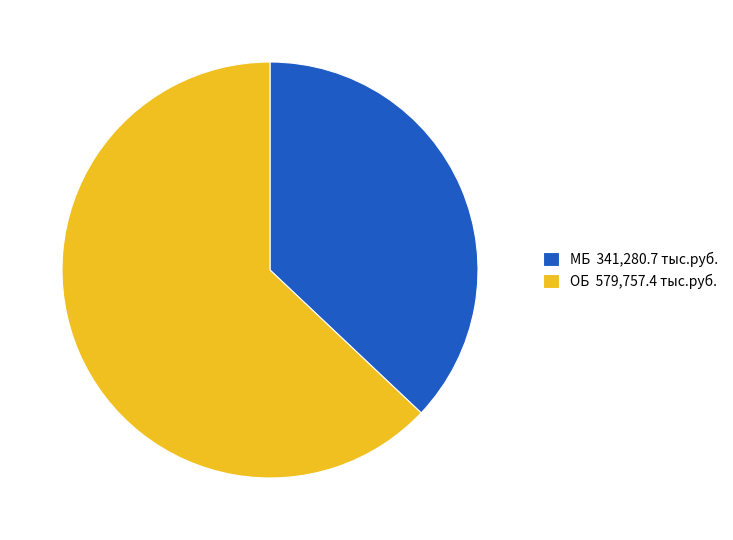

The МБ 341,280.7 тыс.руб. slice represents 49% of the pie. True or false?

False